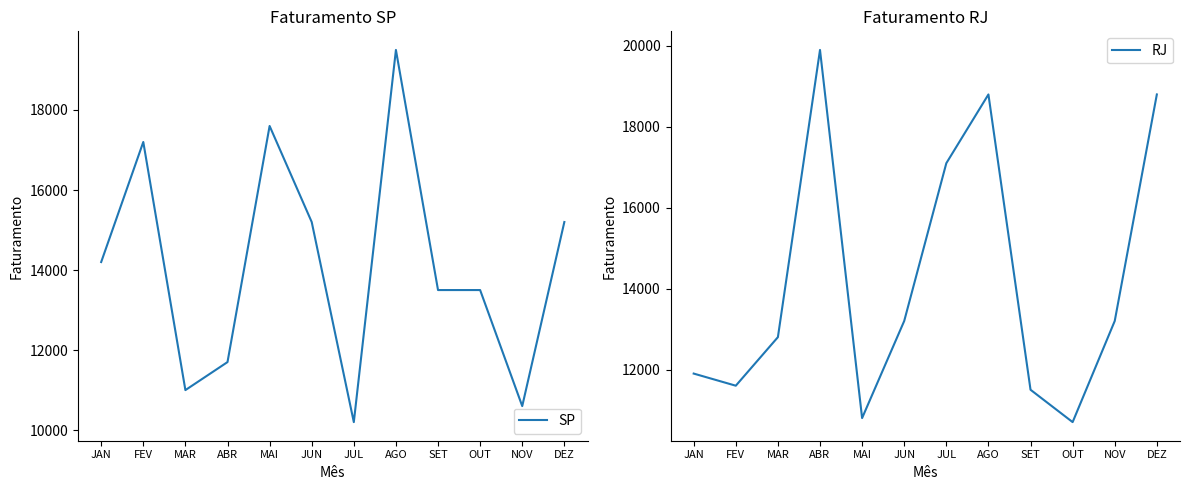

What is the difference between the maximum and second lowest values in the SP series?

8900